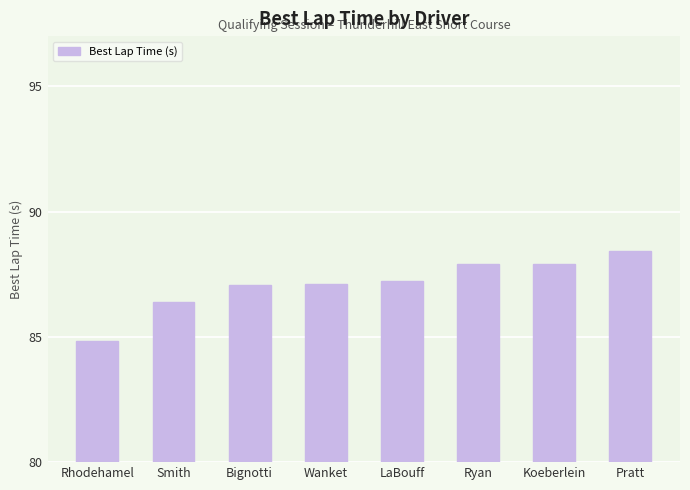

Reading left to right, transcribe all the data shown in this chart.

84.8	86.4	87.1	87.1	87.2	87.9	87.9	88.4